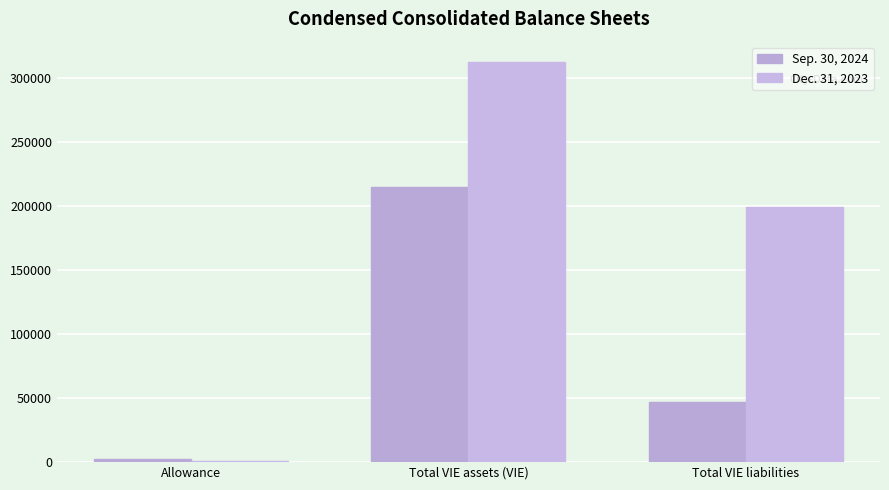

What is the difference between the Dec. 31, 2023 values at Total VIE liabilities and Total VIE assets (VIE)?

113638